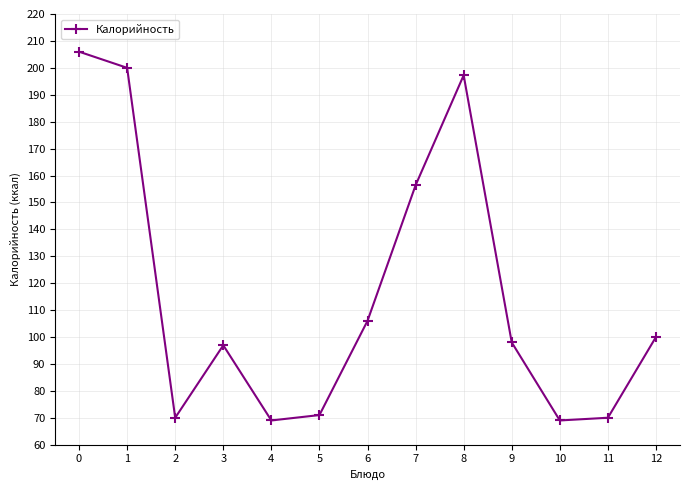

The value at 3 is 59.0. True or false?

False